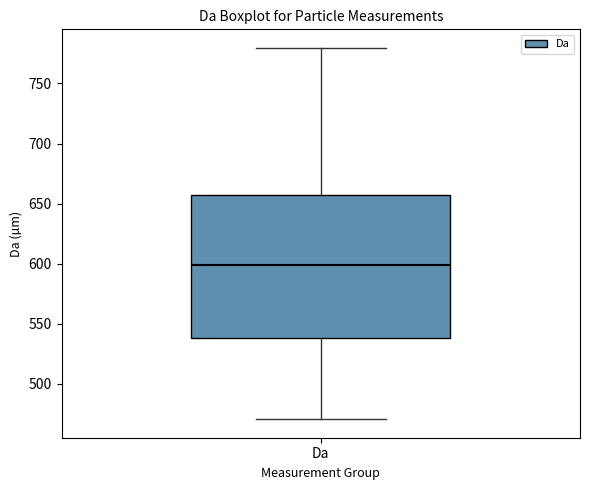

Read this box plot against the y-axis: the position of the median line, the range covered by the box, and the ends of both whiskers. The values are not printed on the chart, so give them approximately, as read against the axis.

median 600, box 540 to 655, whiskers 470 to 780